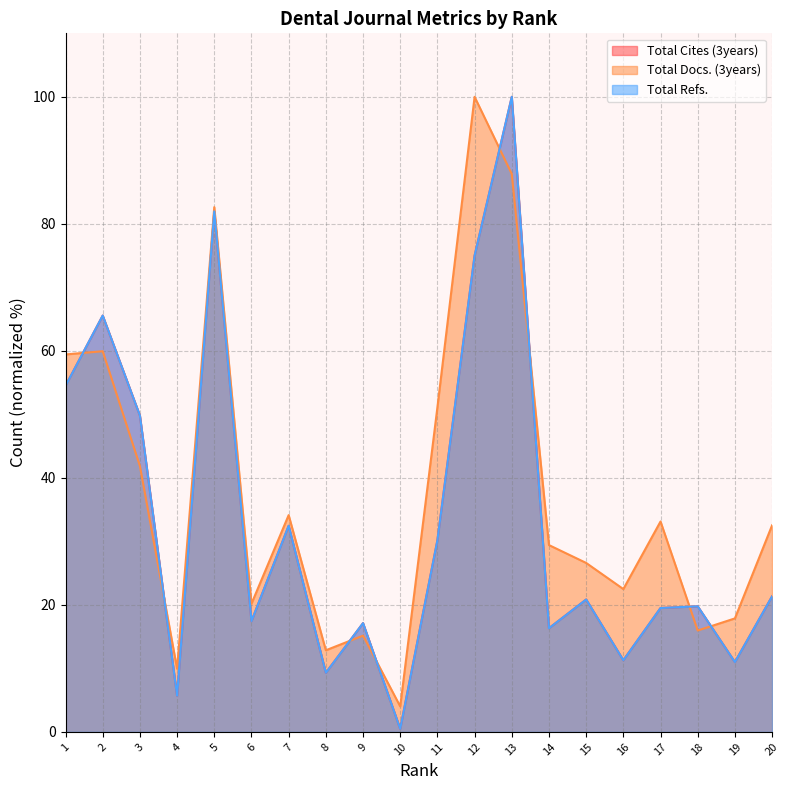

What is the sum of all Total Cites (3years) values?

659.6